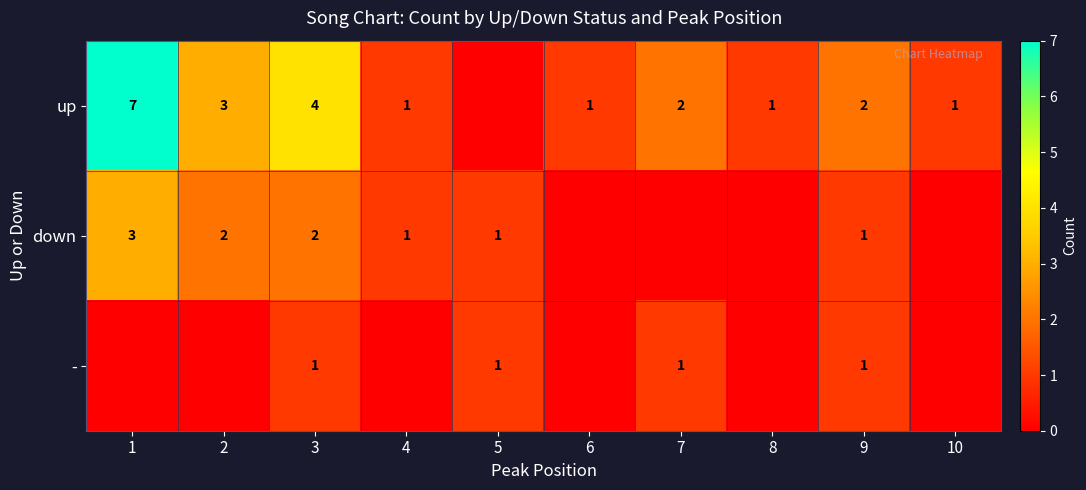

Is it true that - equals 1 at 7?

True